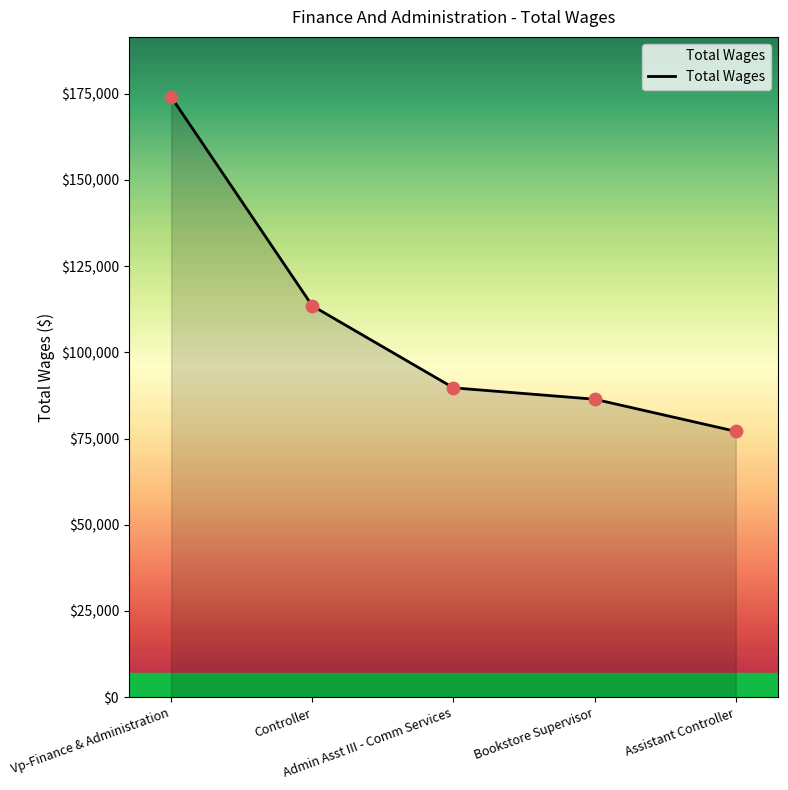

What is the change in value from Controller to Bookstore Supervisor?

-27084